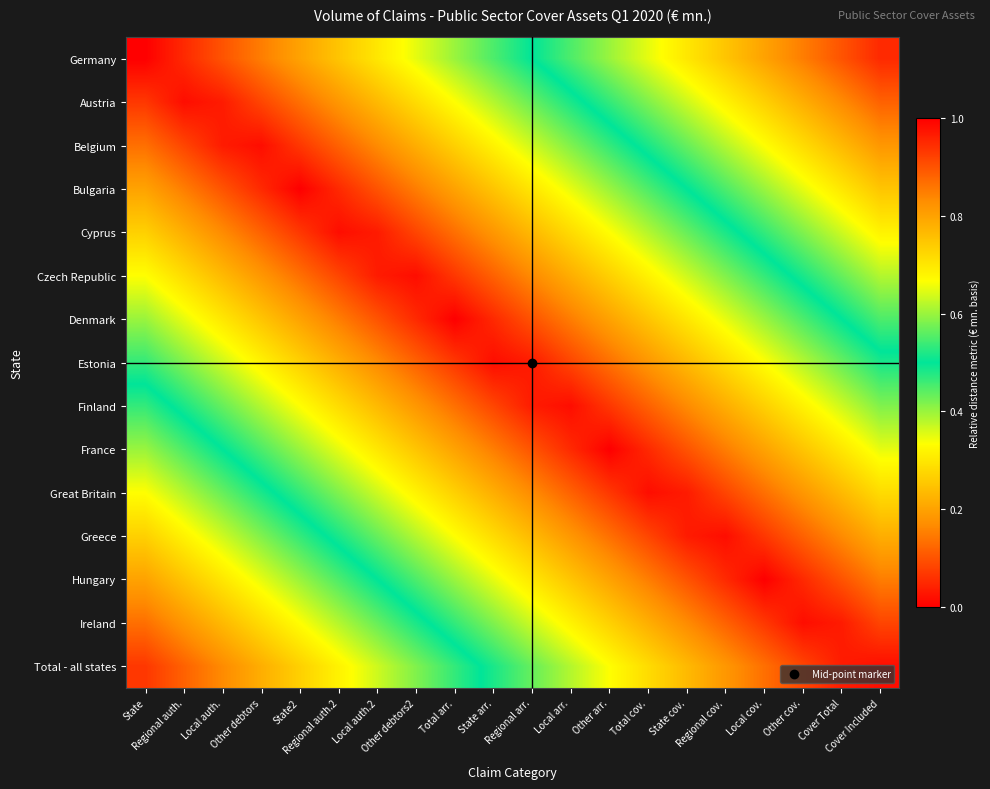

What is the total value across all series at Total cov.?

10.8